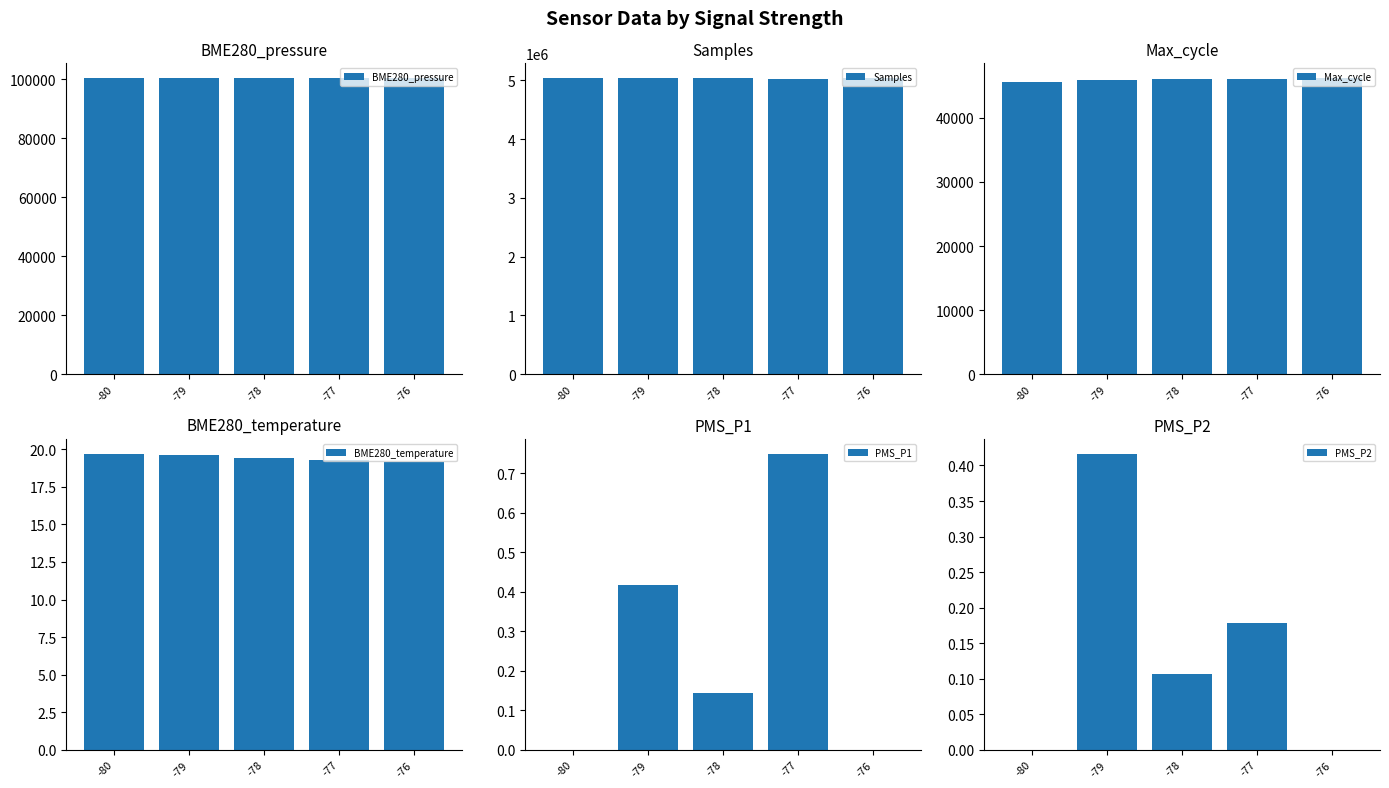

At which category does the chart reach its peak across all series?

-79